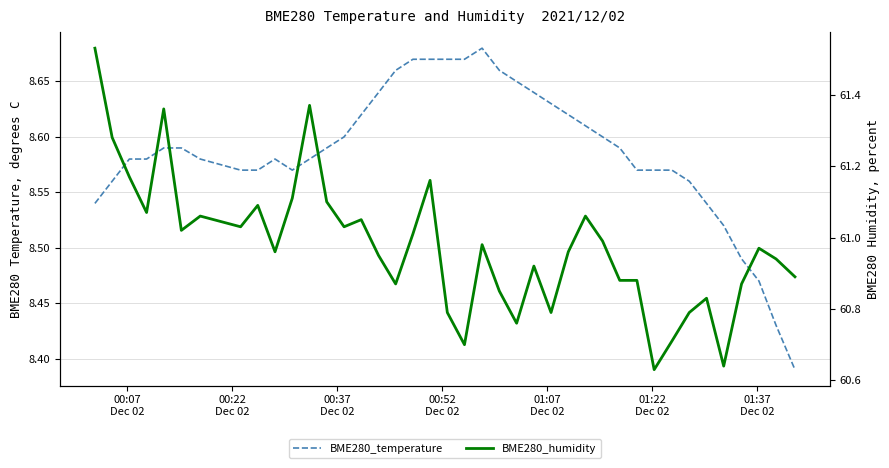

List the series in order of their peak value, highest first.

BME280_humidity, BME280_temperature